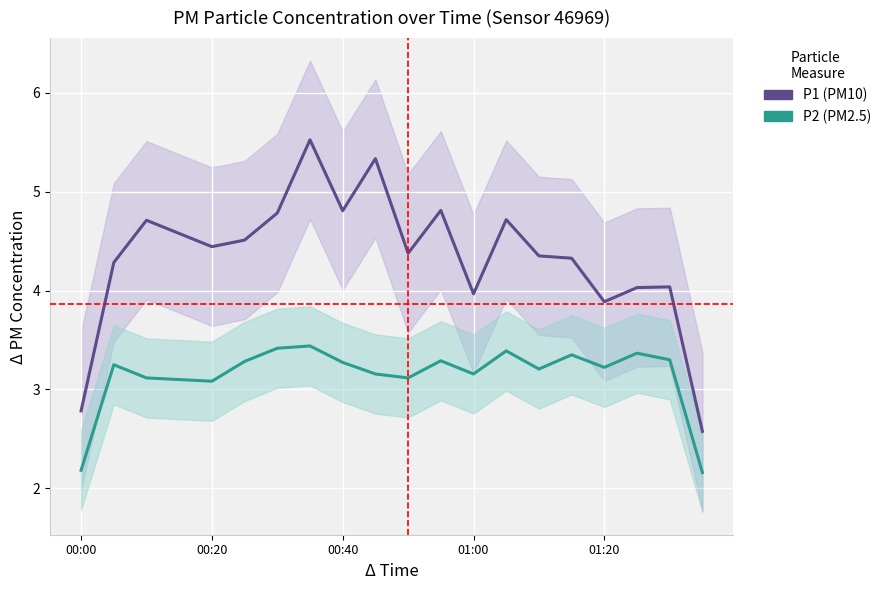

How many lines are shown in the chart?

2